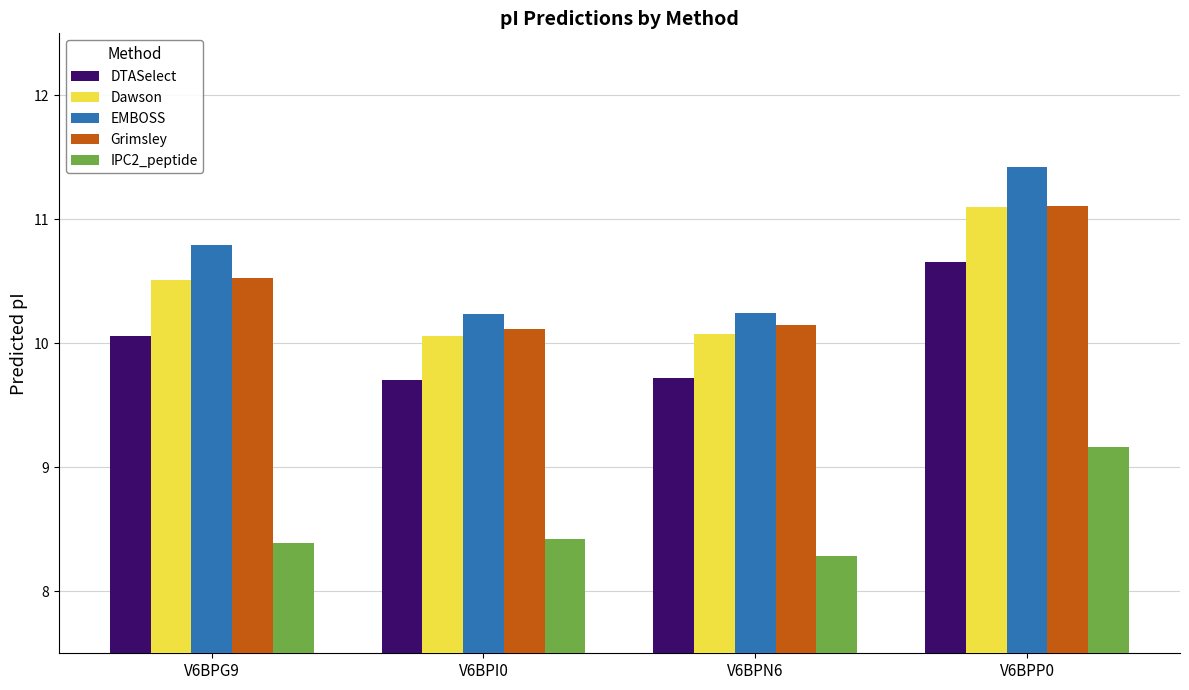

Read the DTASelect value at V6BPP0.

10.7